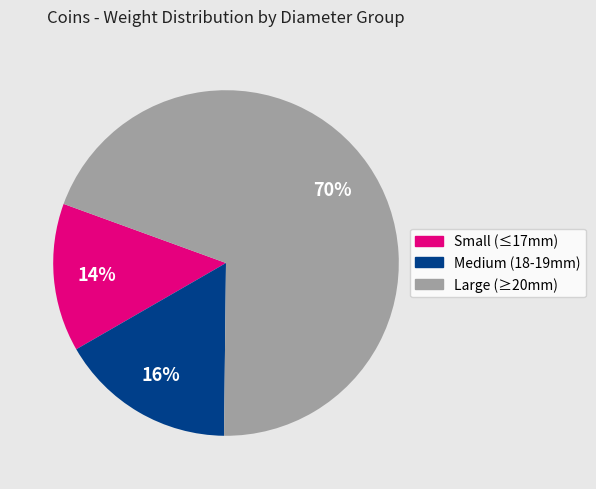

What is the majority slice?

Large (≥20mm)